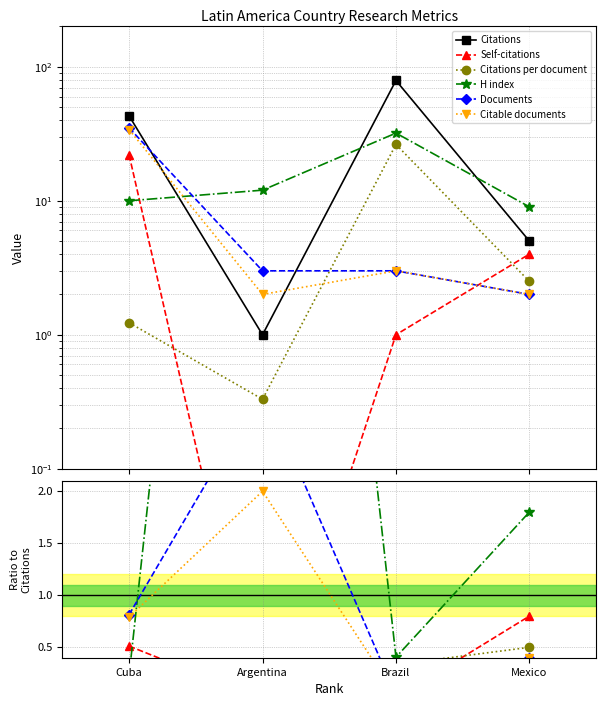

What is the value of the Citations per document point at the 2nd from the left?

0.3